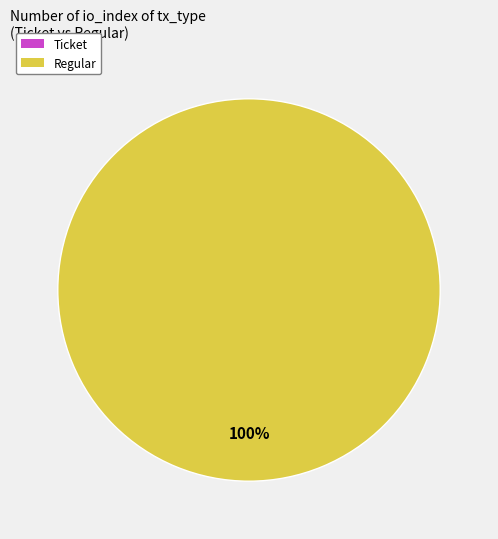

Is there any slice that represents more than half of the pie?

Yes